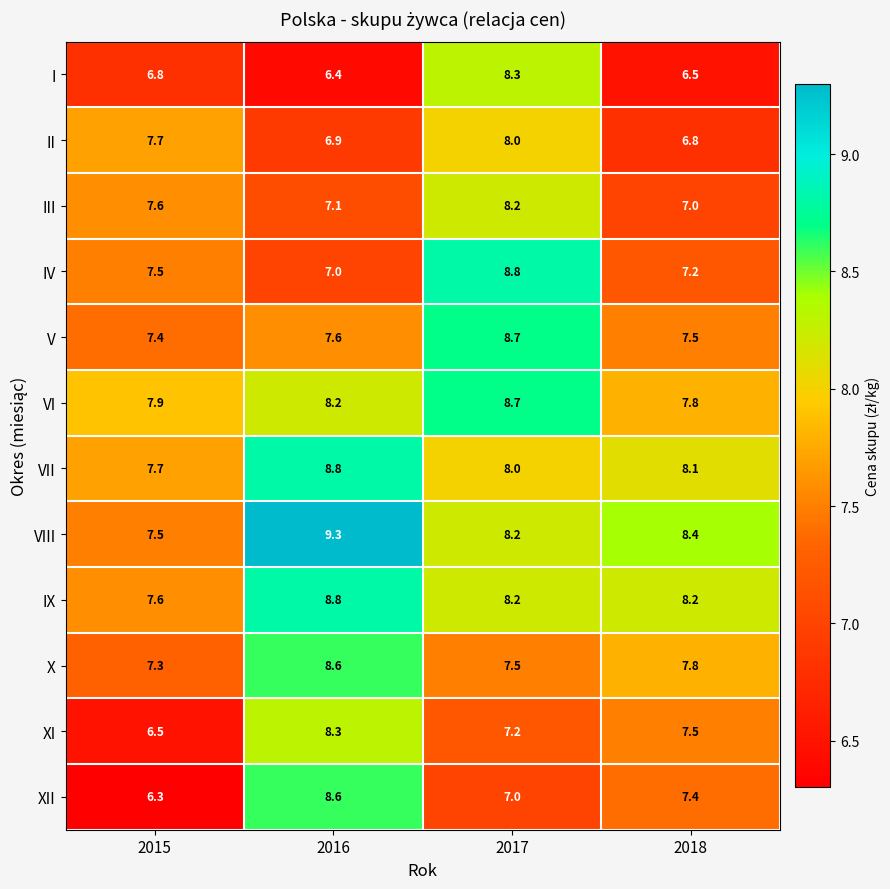

True or false: VIII has a value of 4.9 at 2015.

False